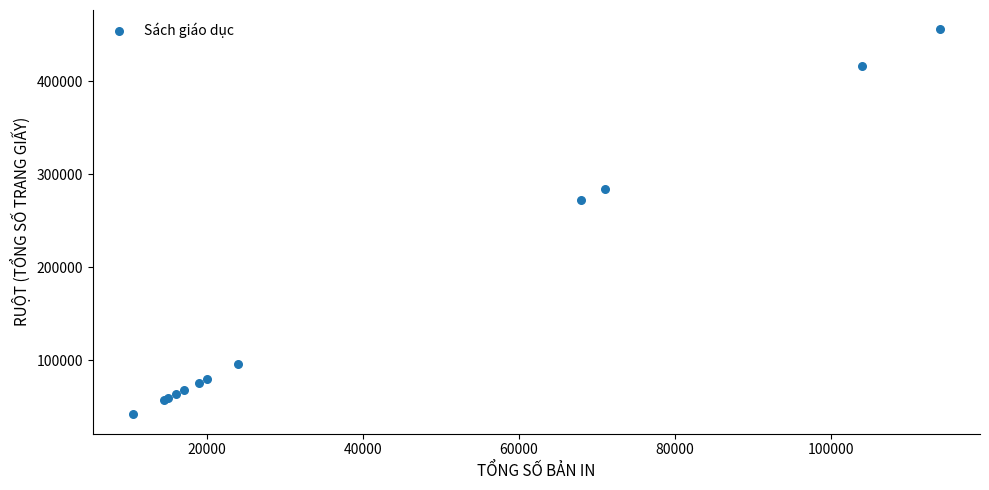

What Y value in the scatter plot is closest to 249000?

272000